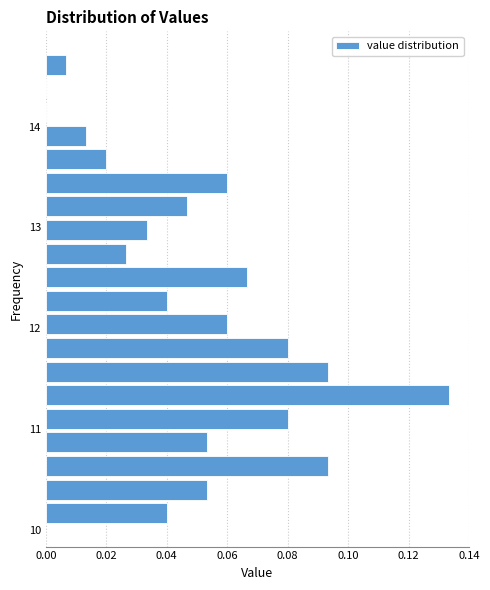

Read against the y-axis, roughly where is the centre of the longest bar?

11.3